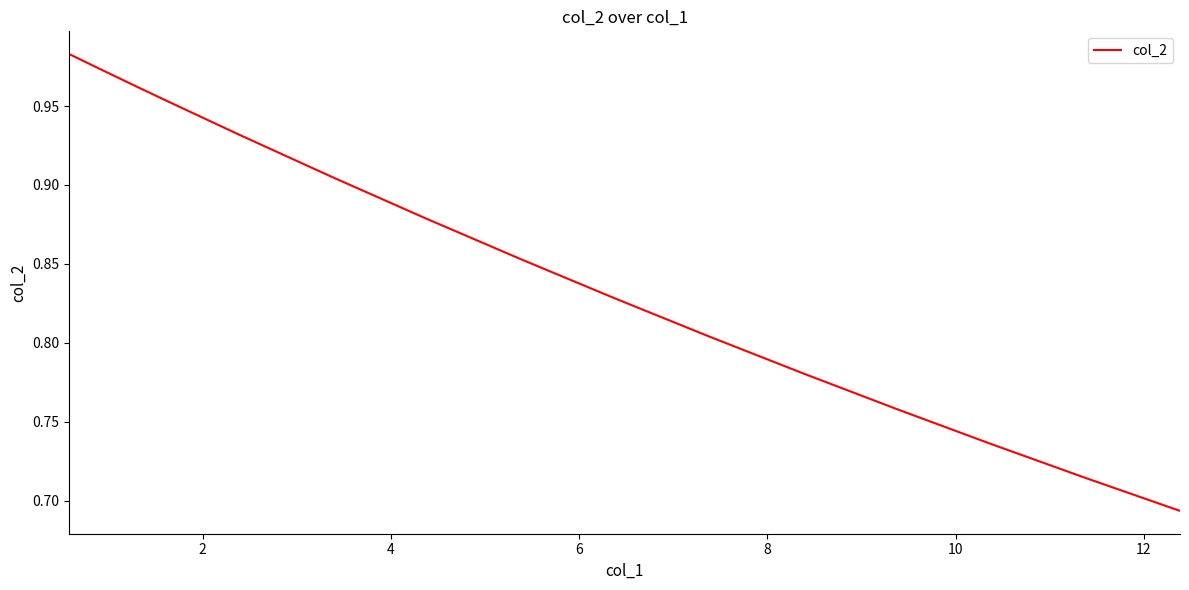

What is the difference between the maximum and minimum values?

0.3